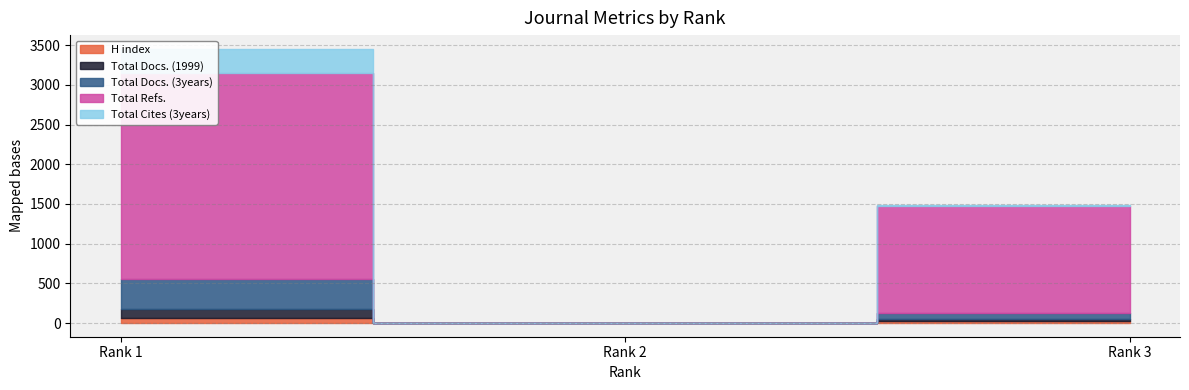

Which category has the lowest value in the Total Refs. series?

Rank 2